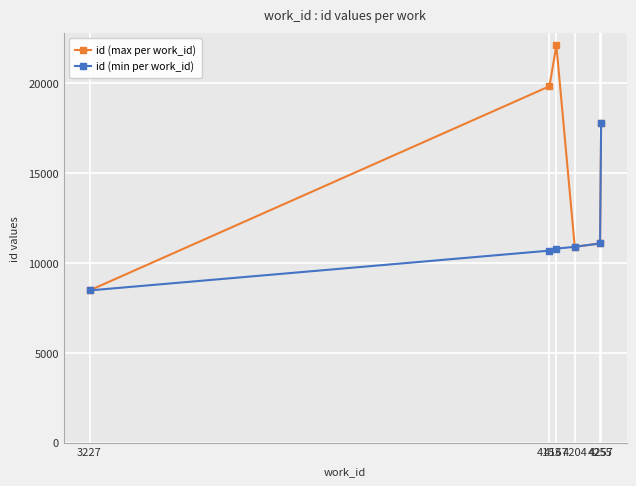

At which label is id (max per work_id) closest to 15289?

4257